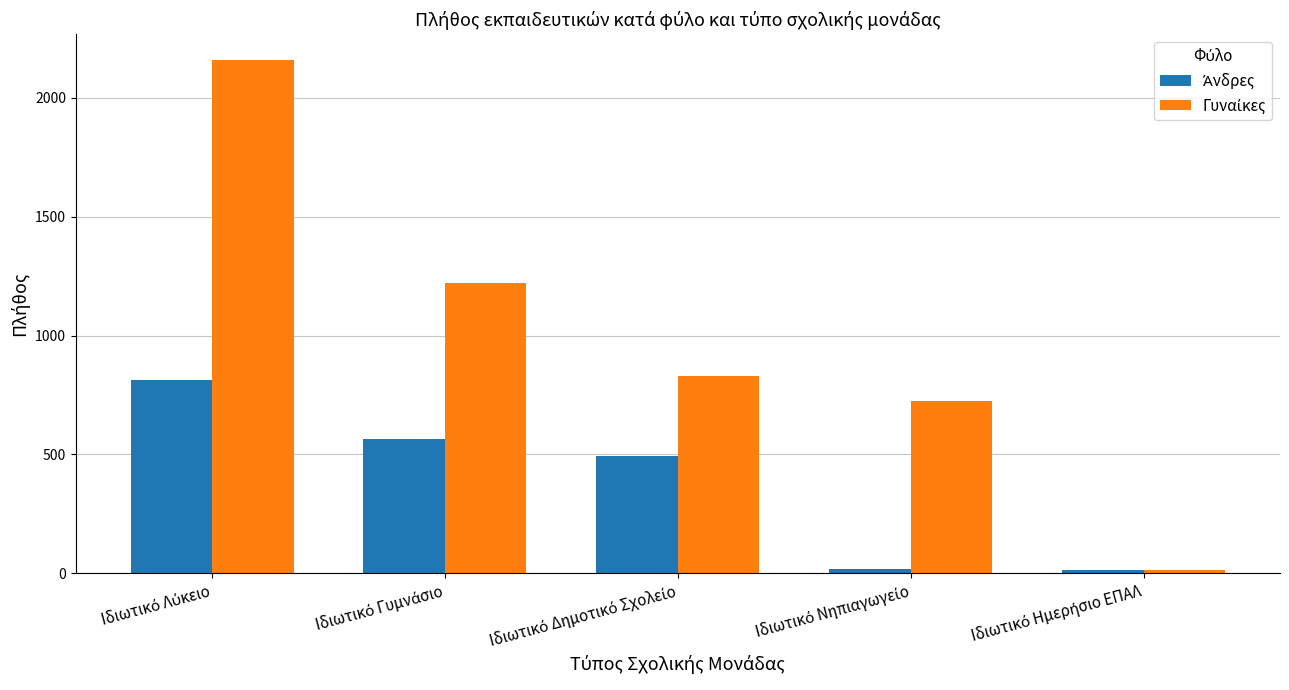

How many series are shown in this chart?

2